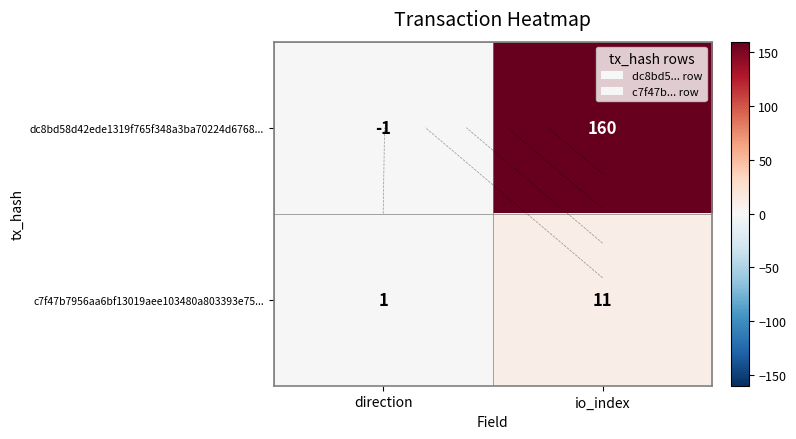

Is it true that c7f47b7956aa6bf13019aee103480a803393e75... equals 1 at direction?

False